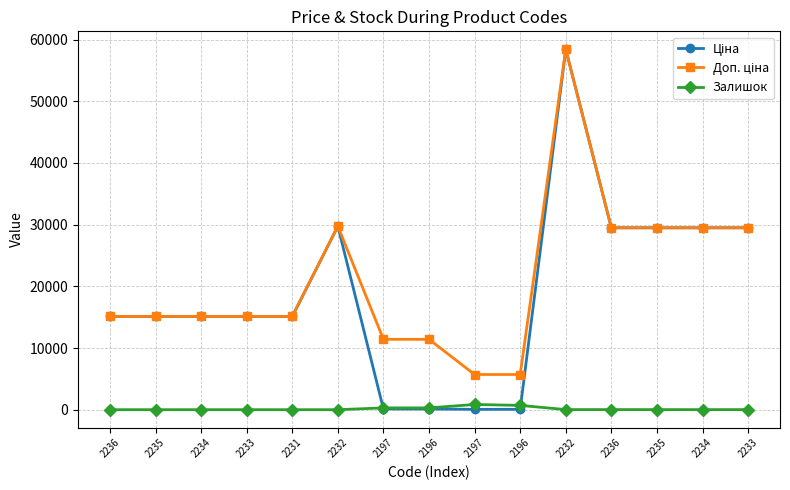

How many distinct data groups are displayed?

3